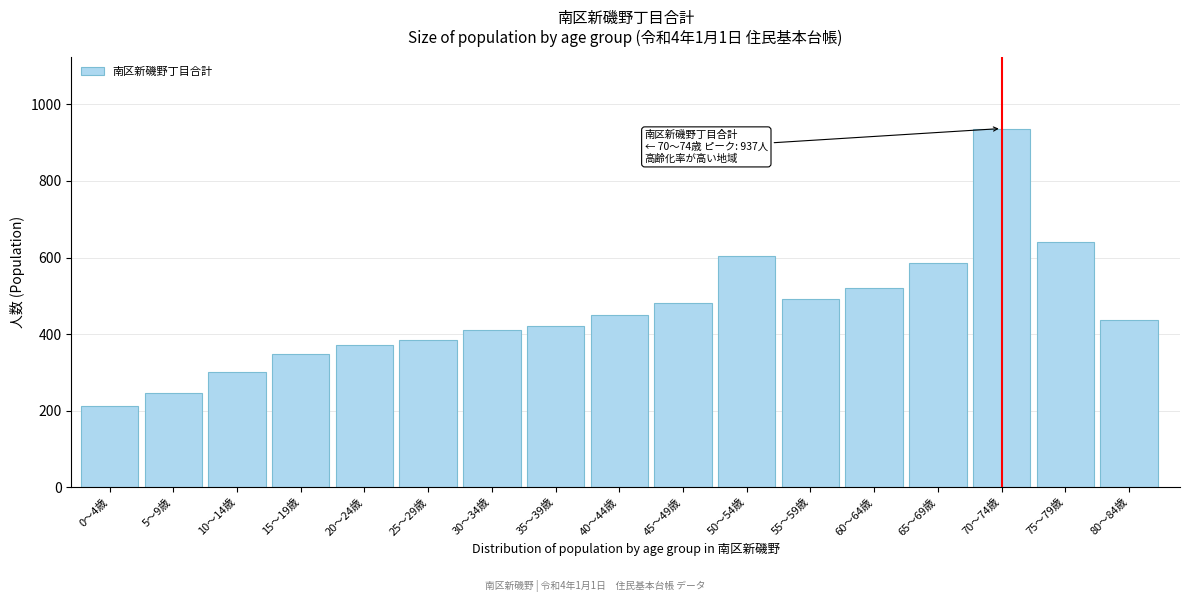

Reading left to right, what are all the values shown in this chart?

212	245	301	348	372	384	411	420	450	480	603	492	521	585	937	641	436